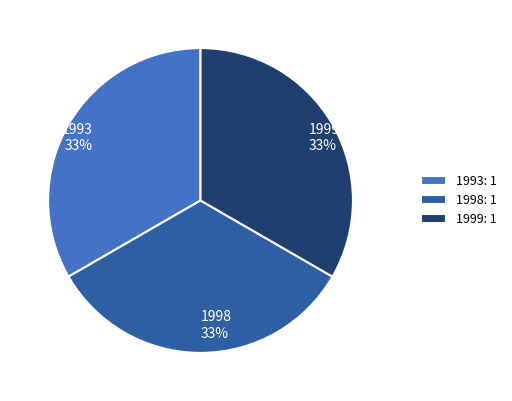

Is it true that 1999 is 41% of the pie?

False